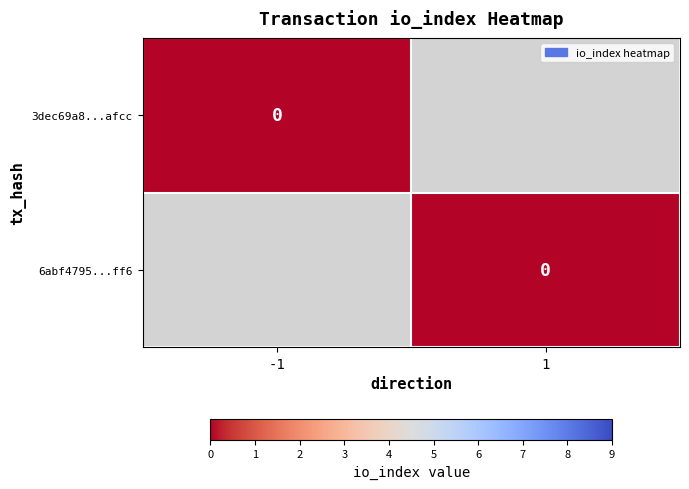

Which series has the largest range (max minus min)?

6abf4795815b59848258ce90f2491d714839ff6